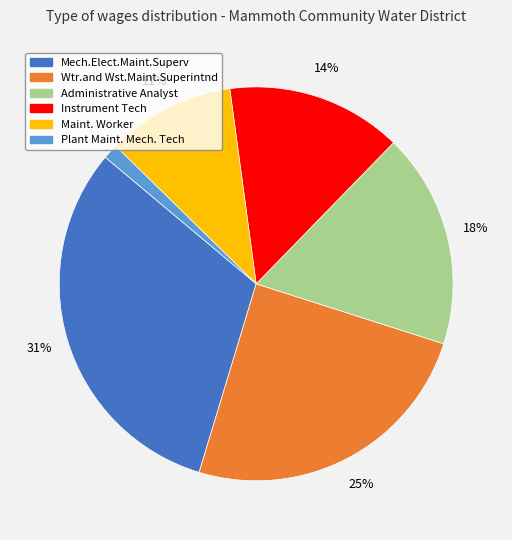

Which has a higher value, Wtr.and Wst.Maint.Superintnd or Instrument Tech?

Wtr.and Wst.Maint.Superintnd